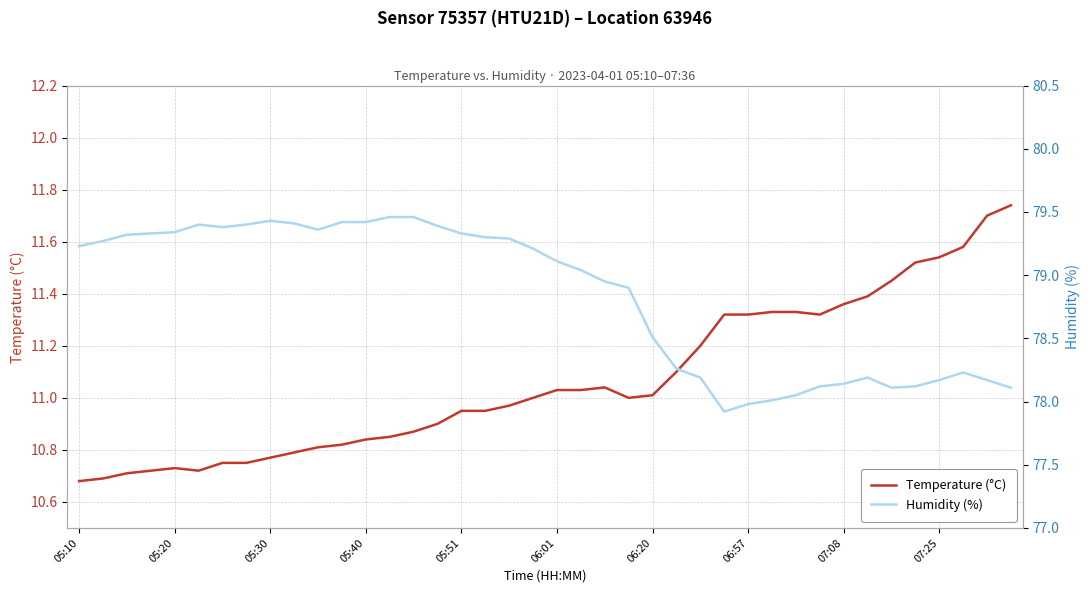

At which category does the chart reach its minimum across all series?

05:10